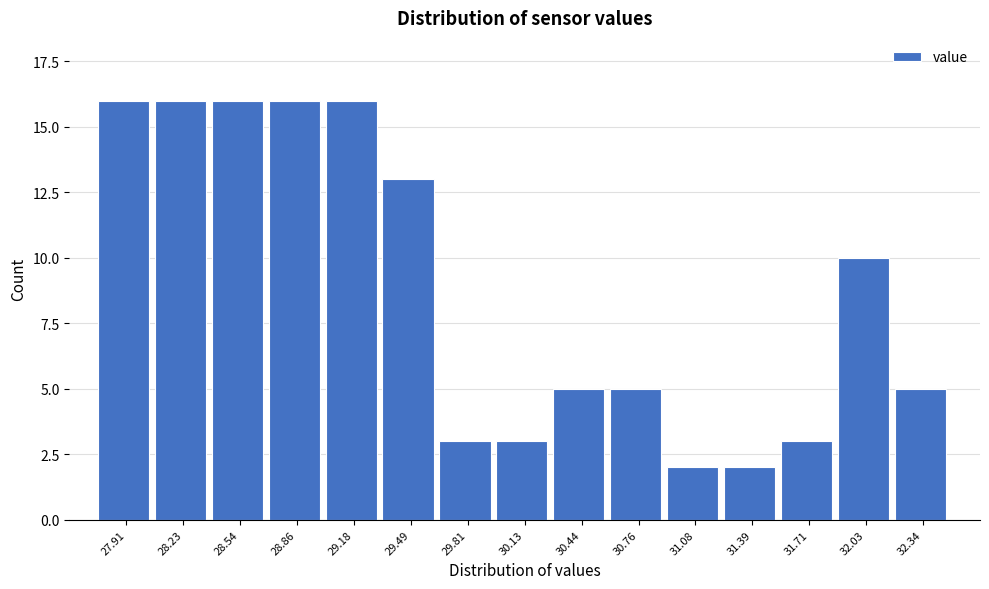

Reading right to left, extract all data points from this chart.

5	10	3	2	2	5	5	3	3	13	16	16	16	16	16